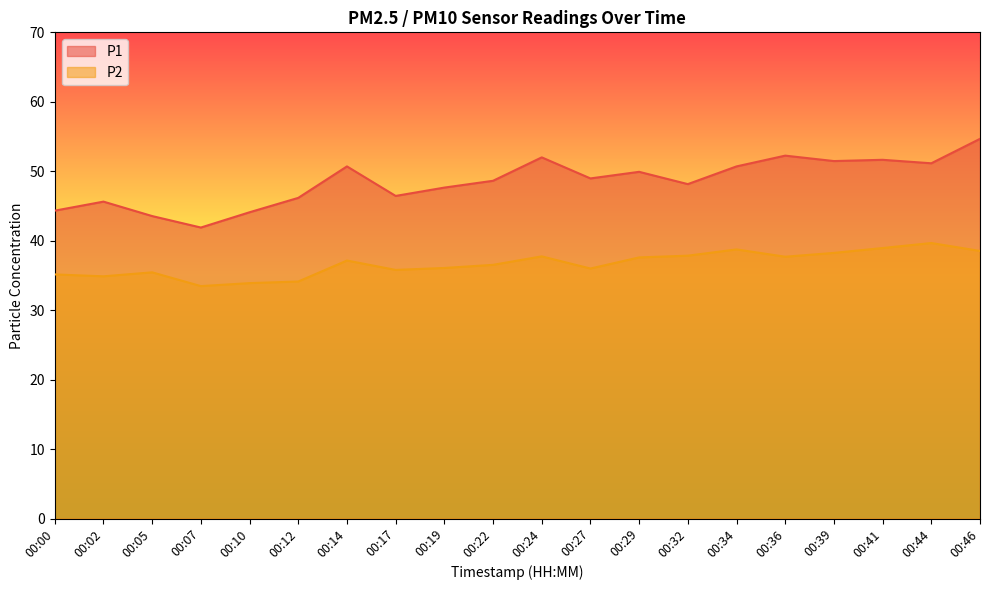

Which series has the largest total across all categories?

P1